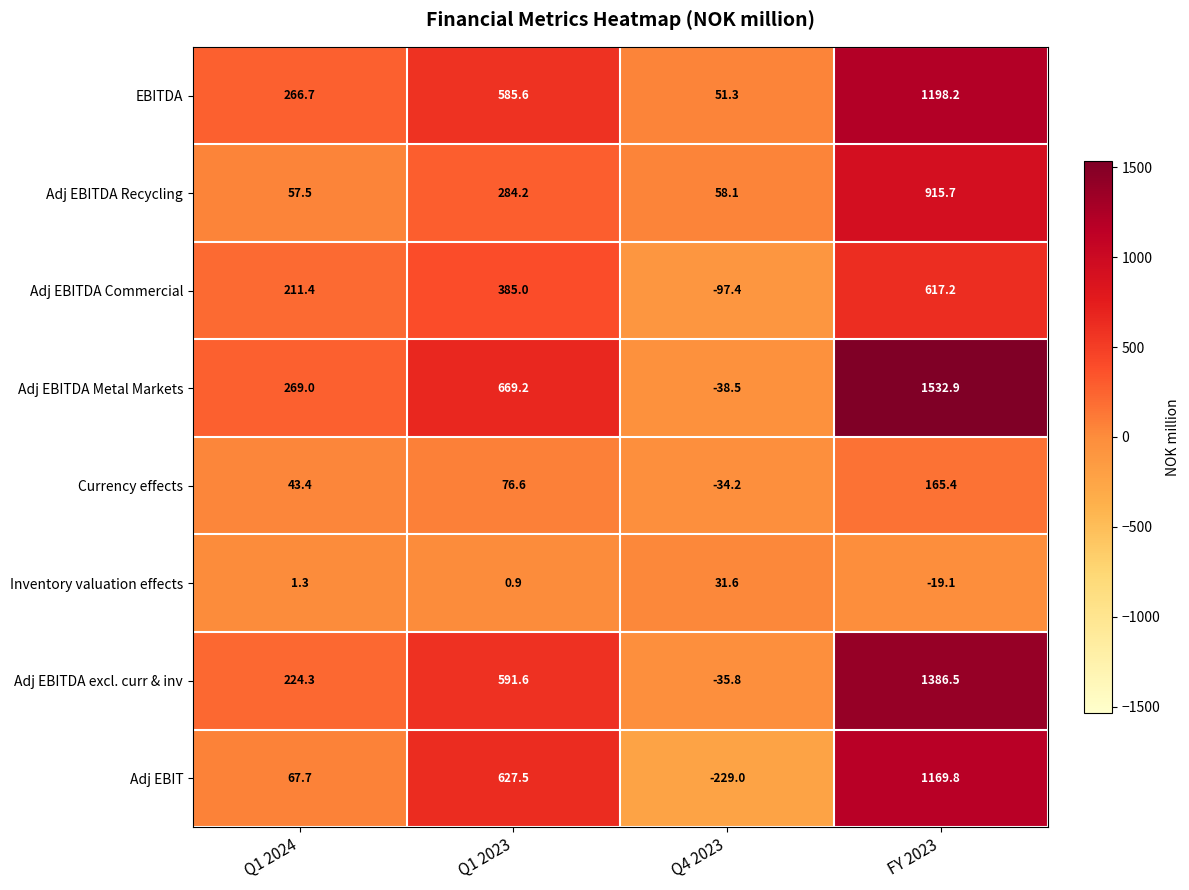

Rank the series by their maximum value, from lowest to highest.

Inventory valuation effects, Currency effects, Adj EBITDA Commercial, Adj EBITDA Recycling, Adj EBIT, EBITDA, Adj EBITDA excl. curr & inv, Adj EBITDA Metal Markets